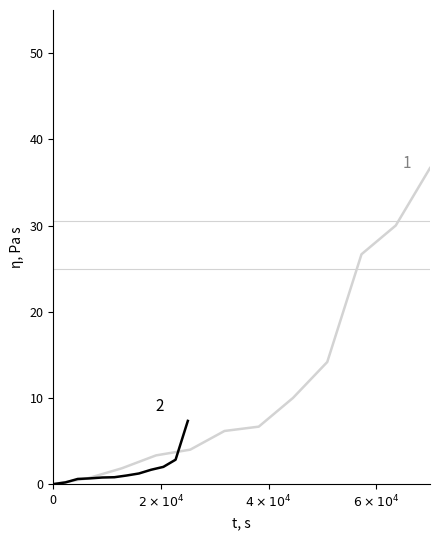

What is the total value across all series at 20?

4.8